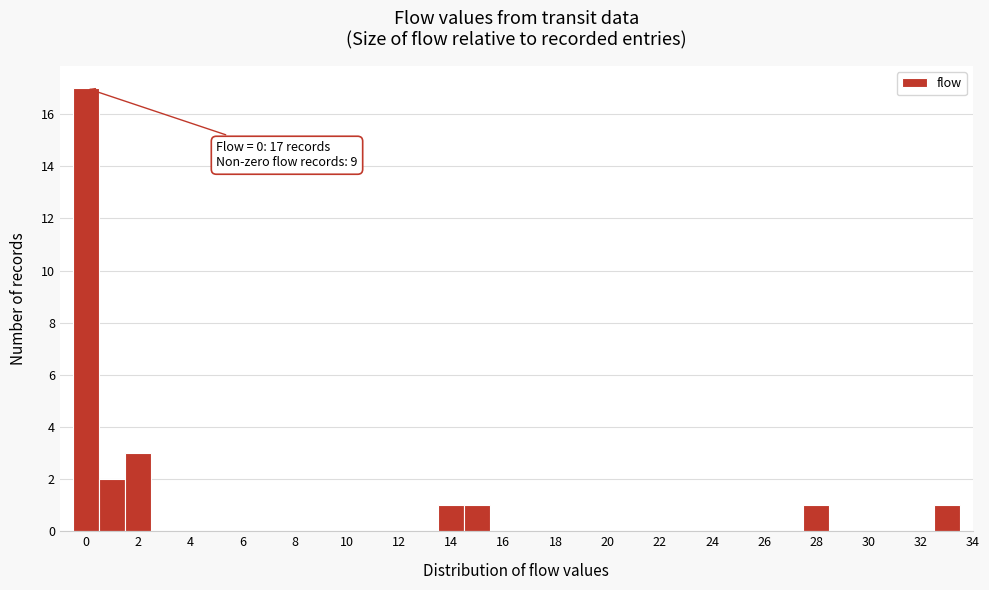

Over which range of the x-axis is the bar tallest?

-0.5 to 0.5